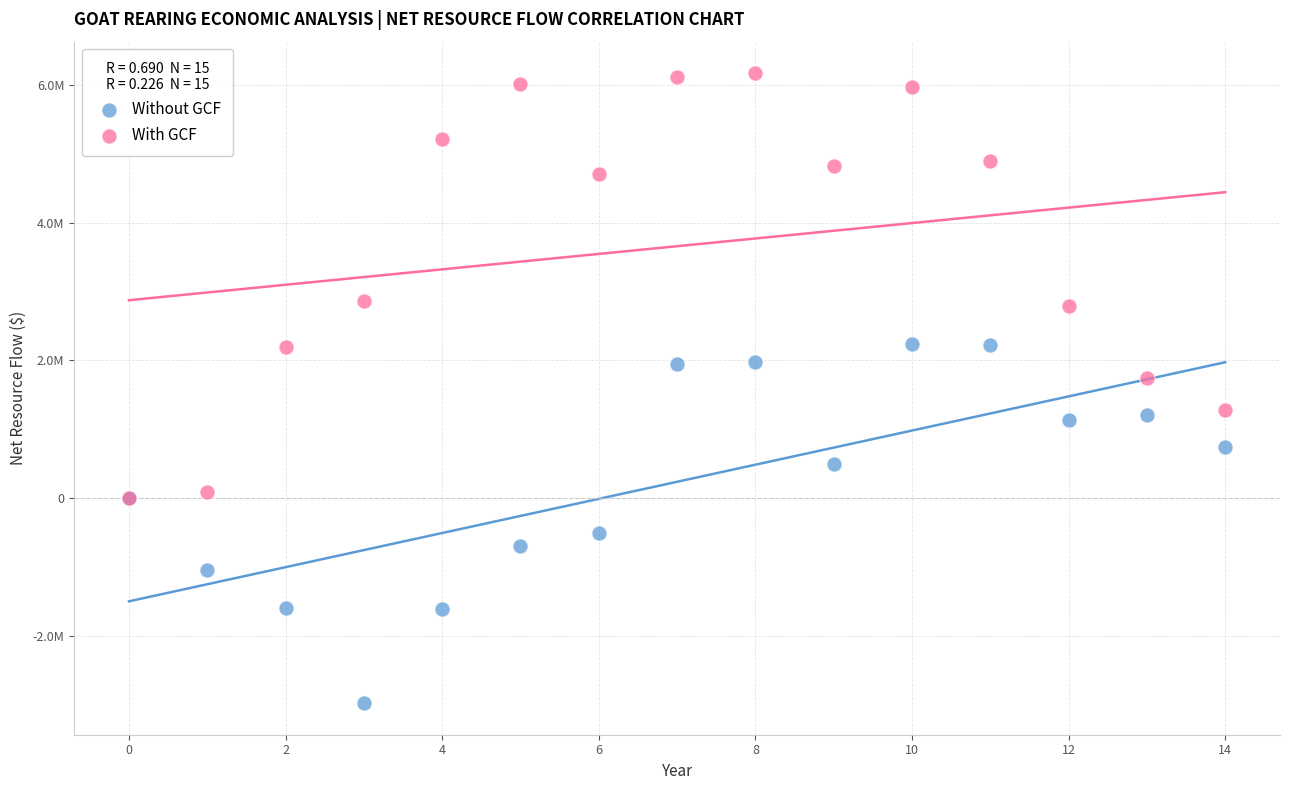

What are all the series names shown in the legend?

Without GCF, With GCF